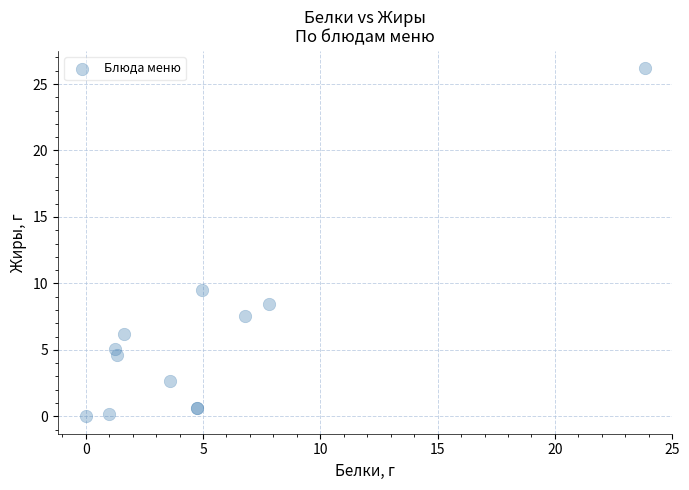

What Y value in the scatter plot is closest to 13?

9.5